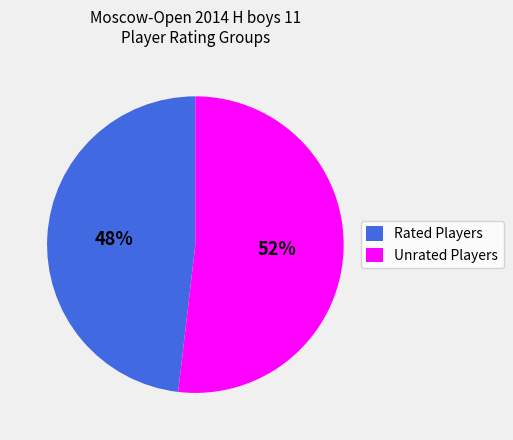

True or false: Unrated Players accounts for 52% of the total.

True